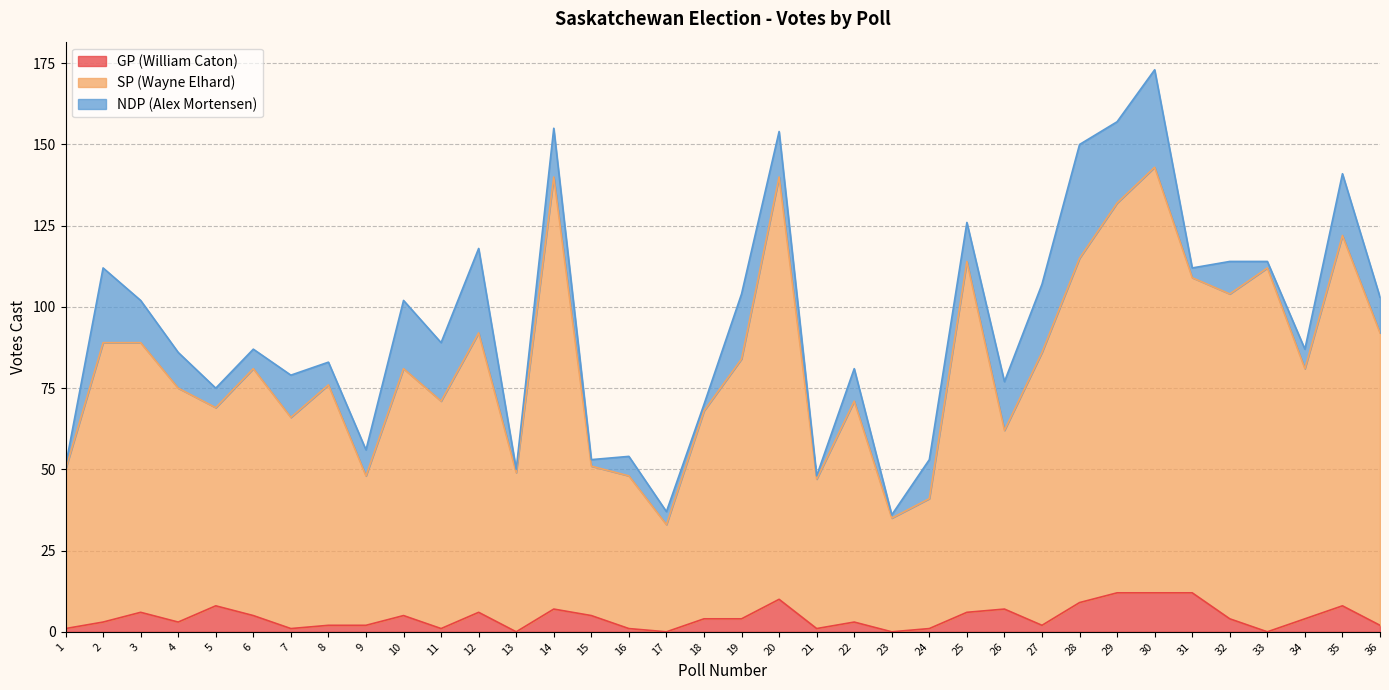

What is the value of the GP (William Caton) point at the 1st from the left?

1